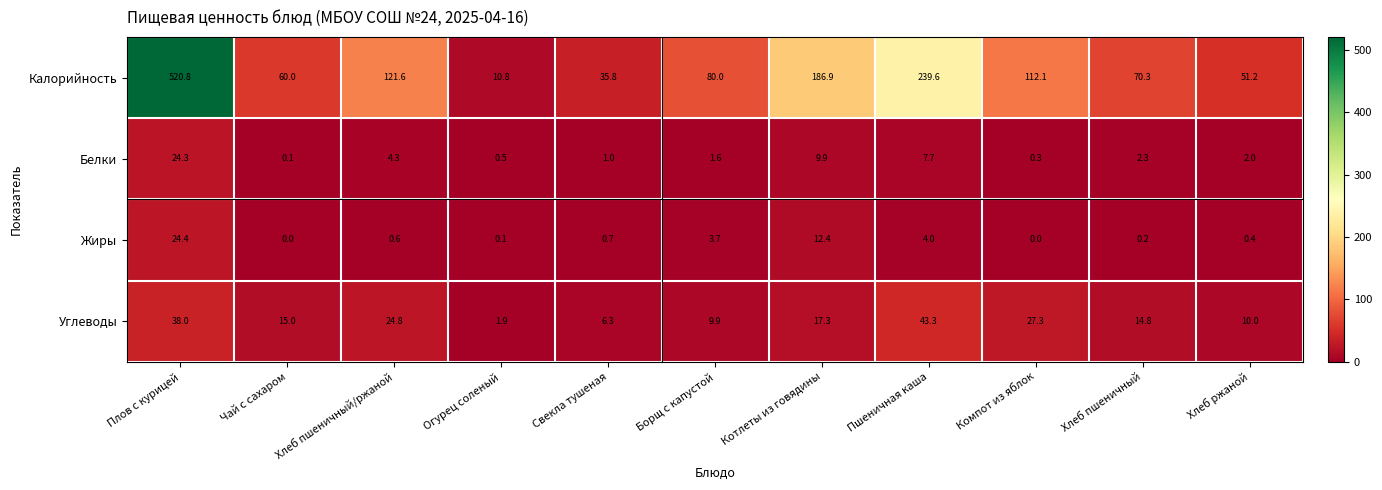

How many values in Жиры are above zero?

9